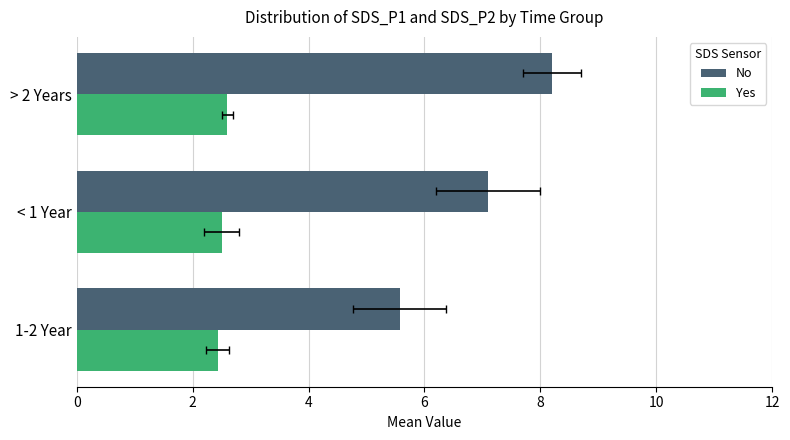

Is the value of Yes at 1-2 Year greater than the value of No at > 2 Years?

No